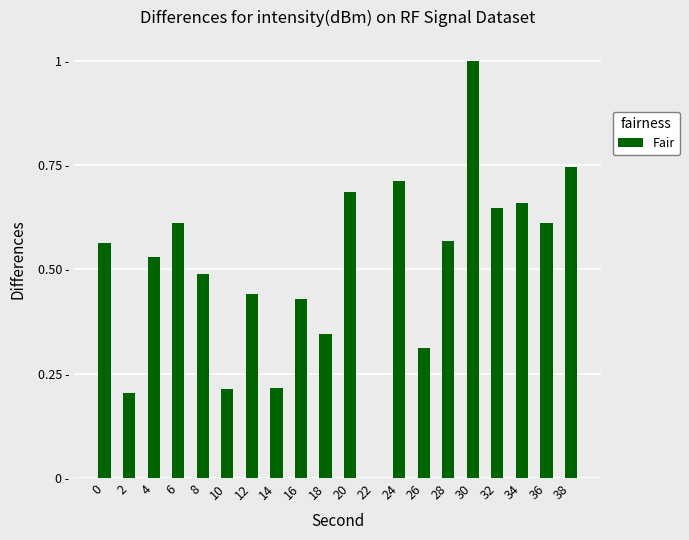

Are the bars horizontal?

No